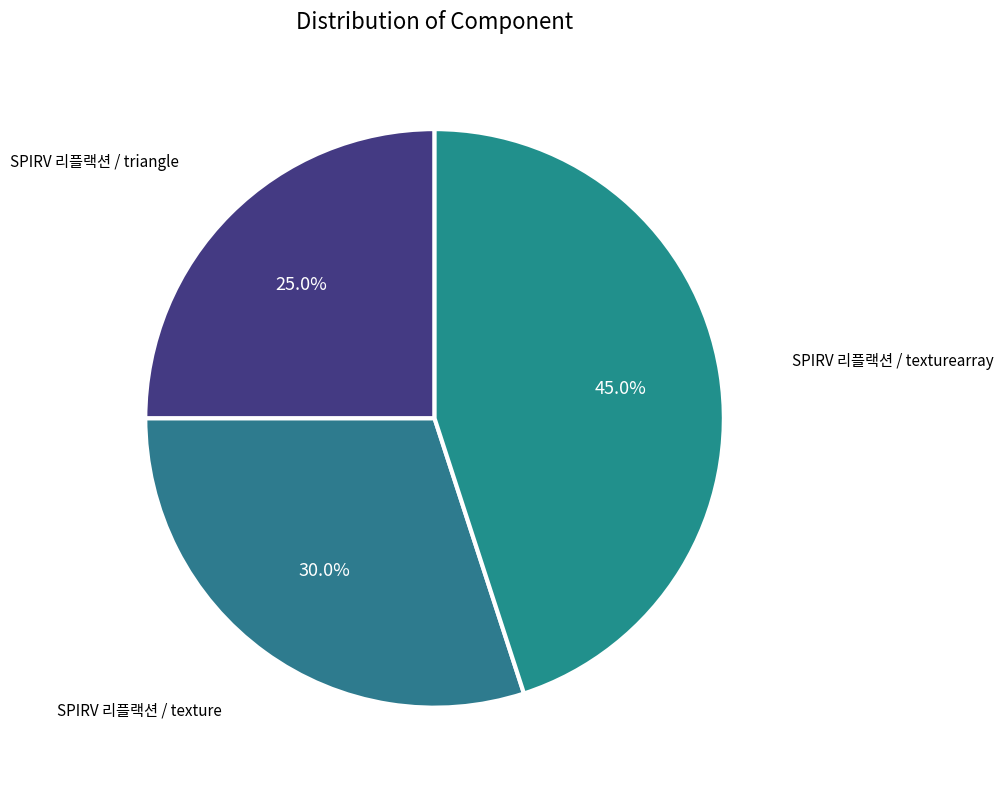

To the nearest percent, what is the combined percentage of SPIRV 리플랙션 / triangle and SPIRV 리플랙션 / texturearray?

70%